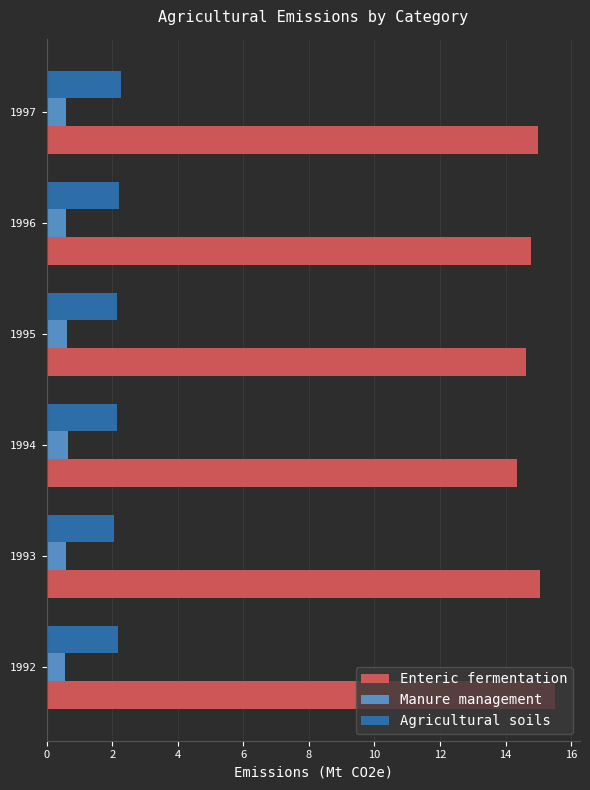

The value of Agricultural soils at 1995 is 3.6. True or false?

False